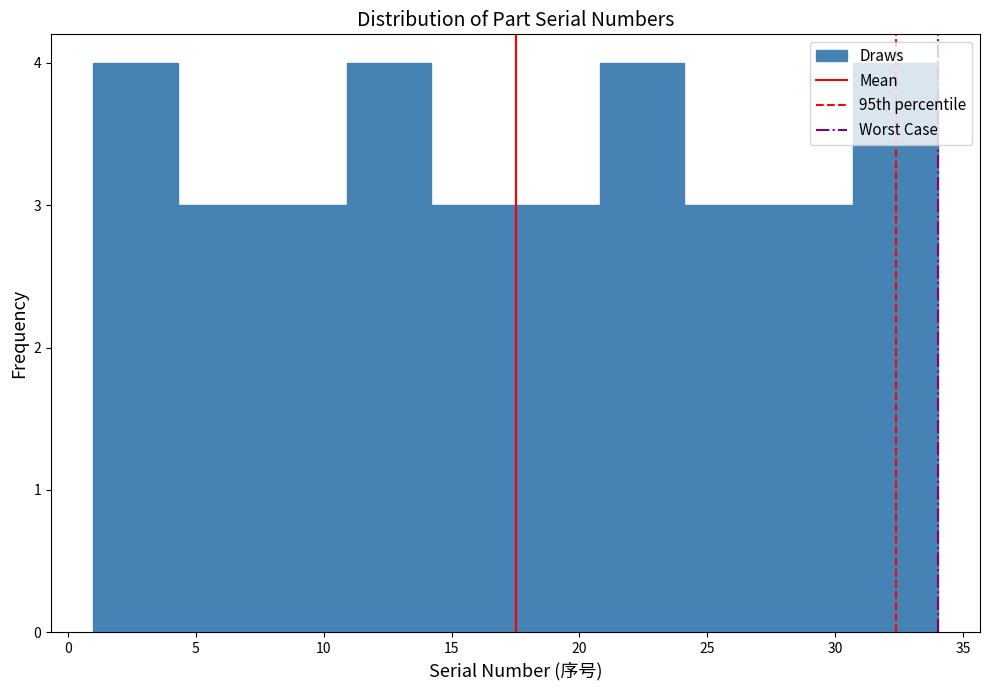

How tall is the bar that spans 10.9 to 14.2 on the x-axis? Neither the bar edges nor the heights are printed on the chart, so give them approximately, as read against the axes.

4